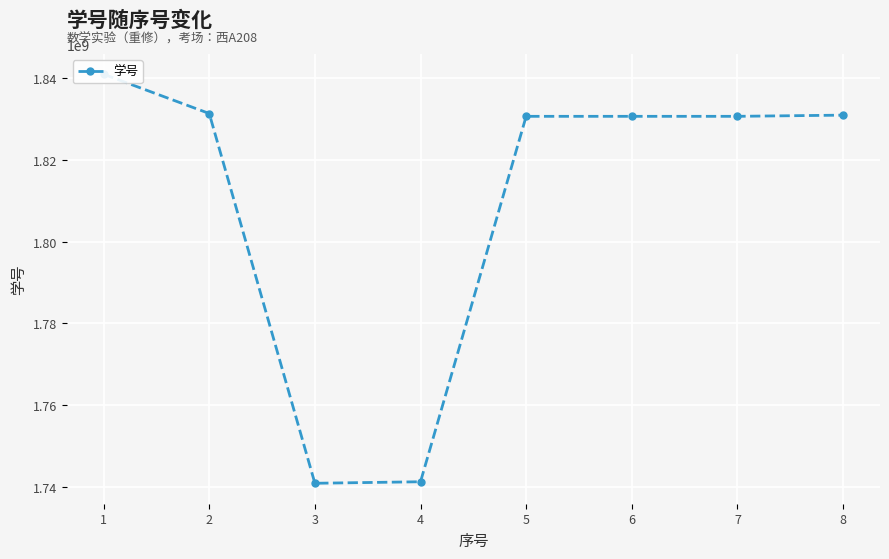

Rank the categories by value from lowest to highest.

3, 4, 6, 7, 5, 8, 2, 1